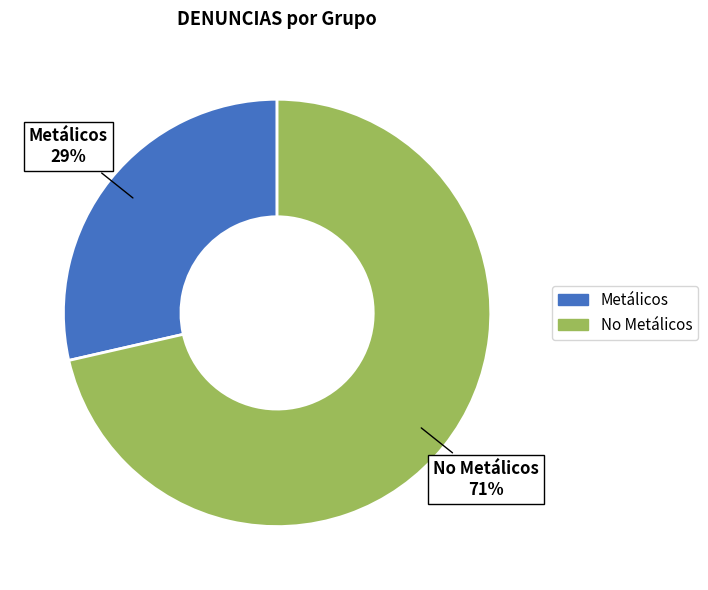

What is the largest slice in the pie chart?

No Metálicos